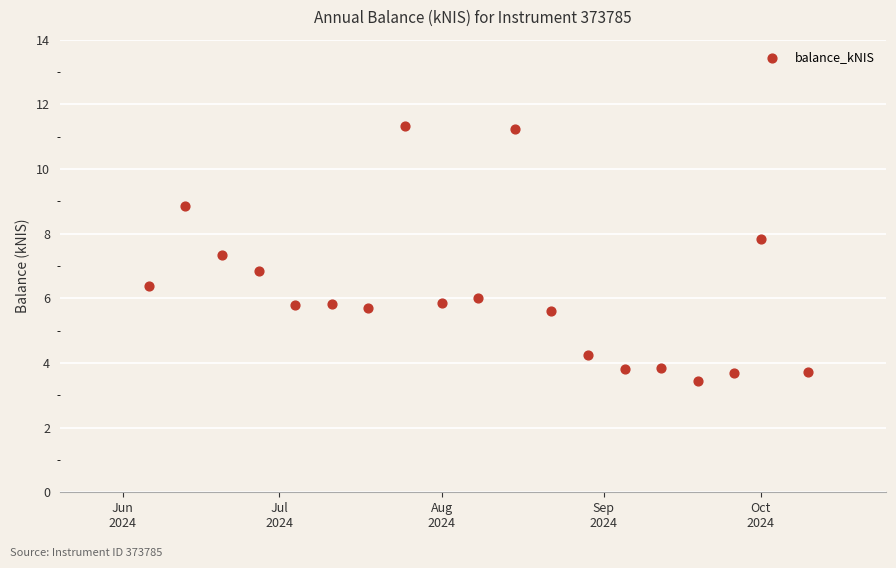

What is the range of X values (max minus min)?

126.0